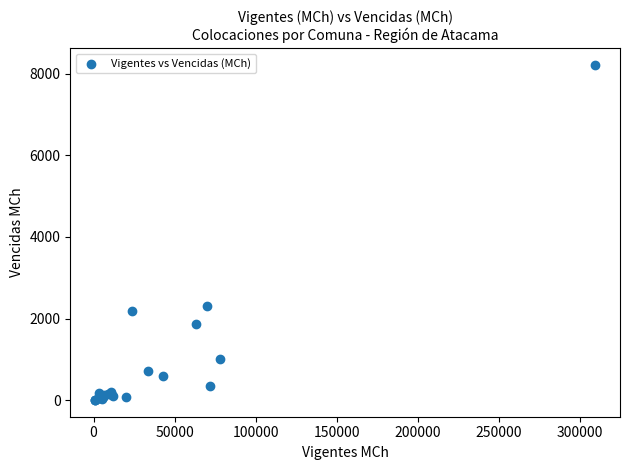

What Y value in the scatter plot is closest to 4111?

2305.7